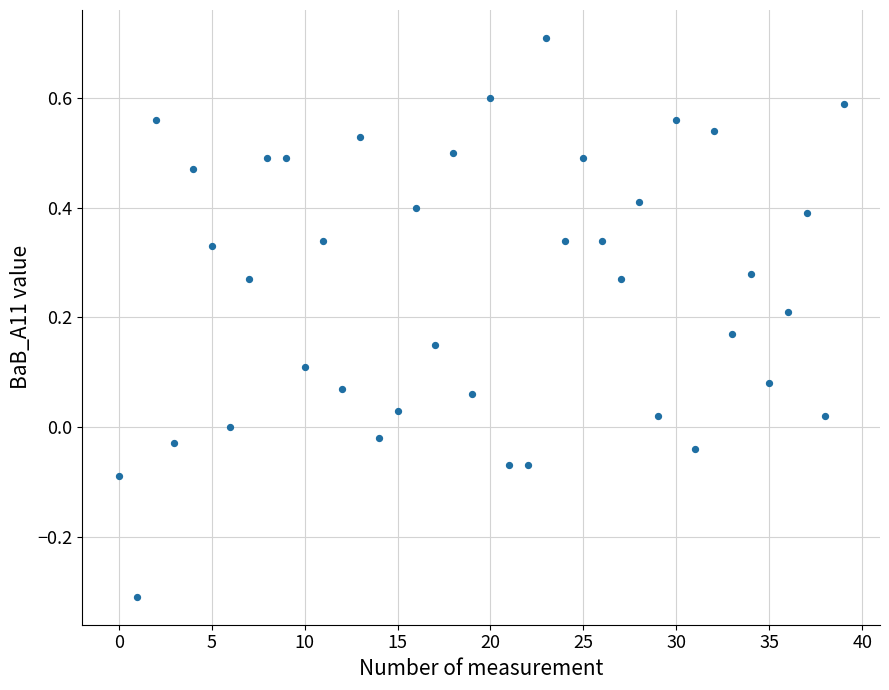

What is the range of Y values (max minus min)?

1.0